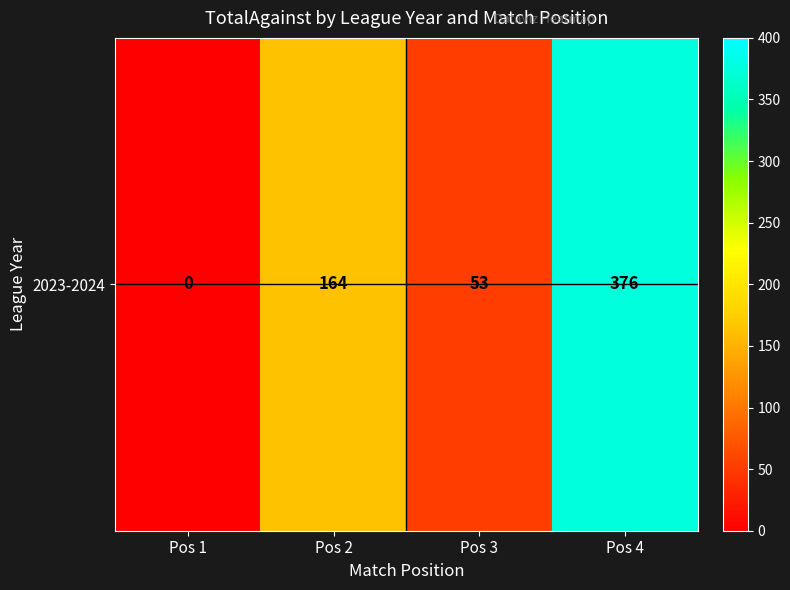

Rank the categories by value from highest to lowest.

Pos 4, Pos 2, Pos 3, Pos 1